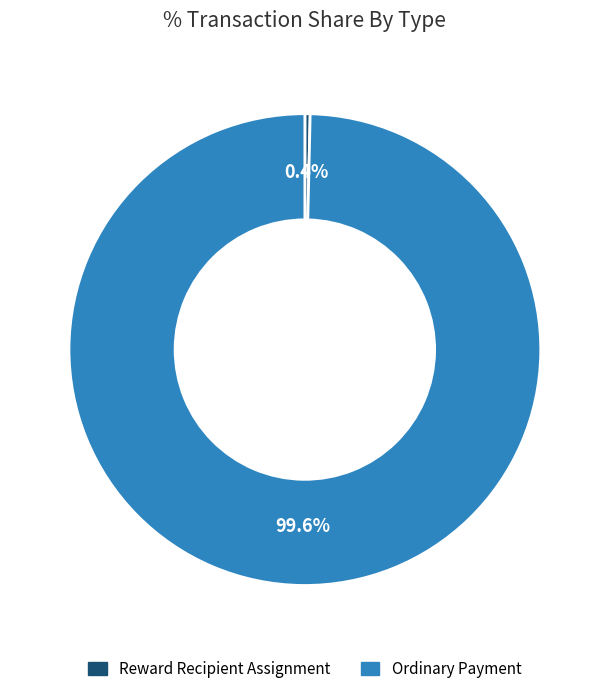

What is the largest slice in the pie chart?

Ordinary Payment